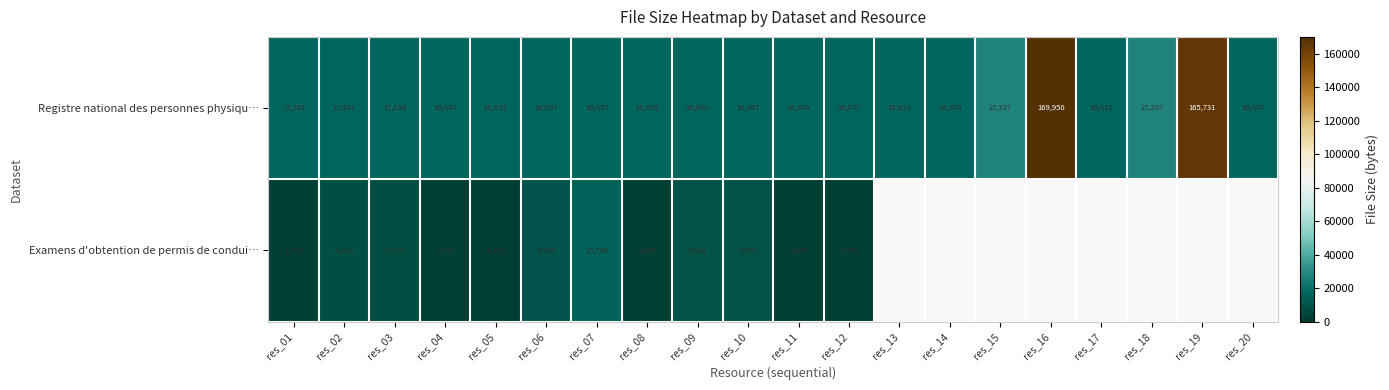

Between res_07 and res_11, which series saw the biggest shift?

Examens d'obtention de permis de condui…